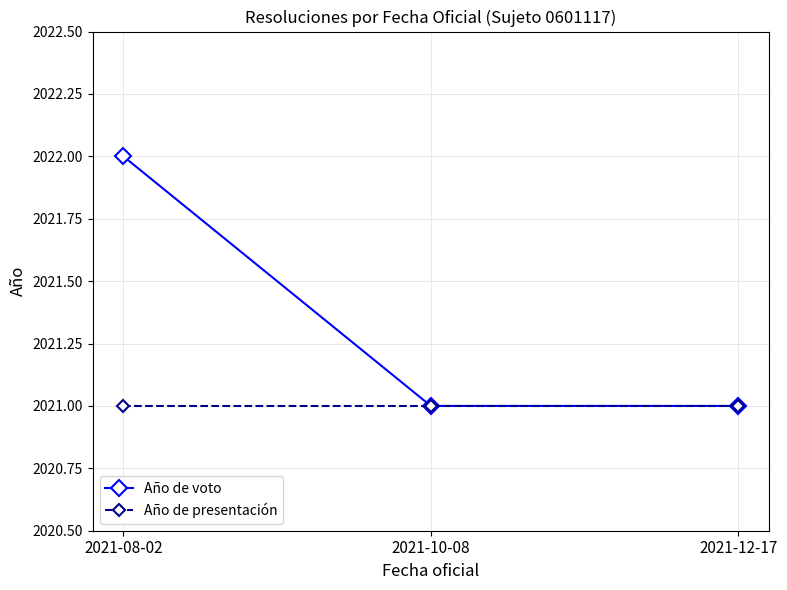

Count the Año de voto values in the range 2021 to 2022.

3